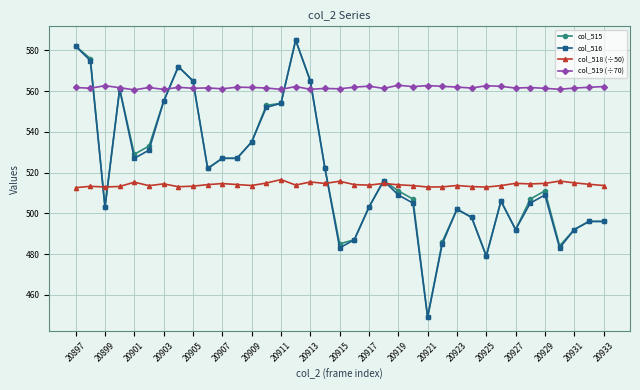

Is this an area chart (filled region under the line)?

No